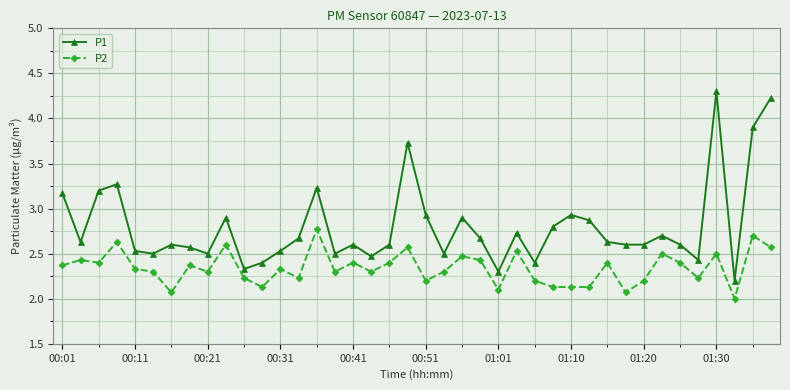

What is the difference between the maximum and minimum values in the P2 series?

0.8